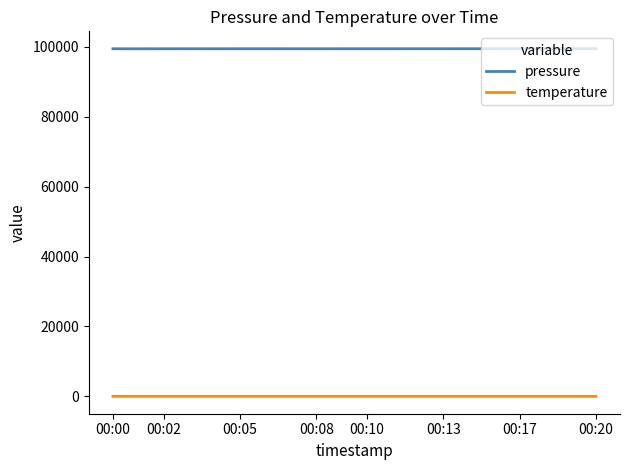

Which series has the largest total across all categories?

pressure